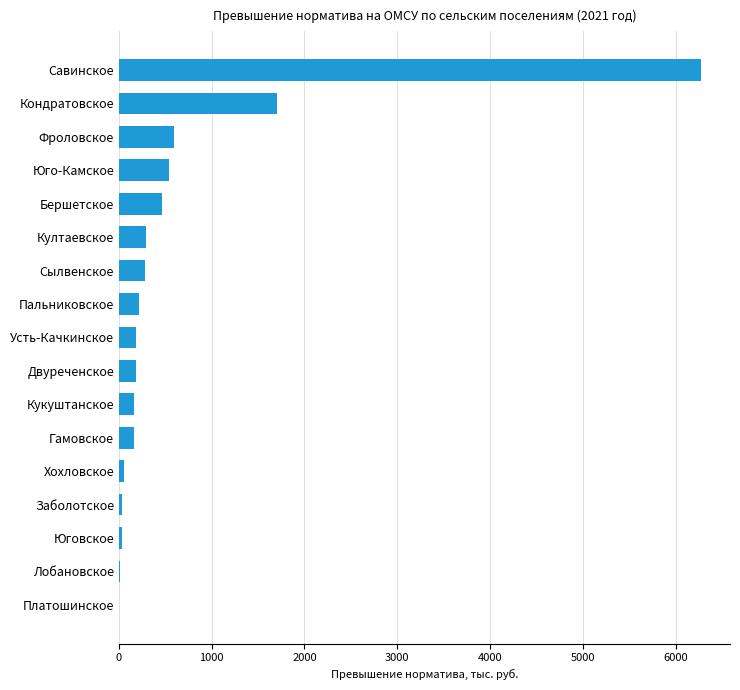

What is the maximum value shown in the chart?

6271.6